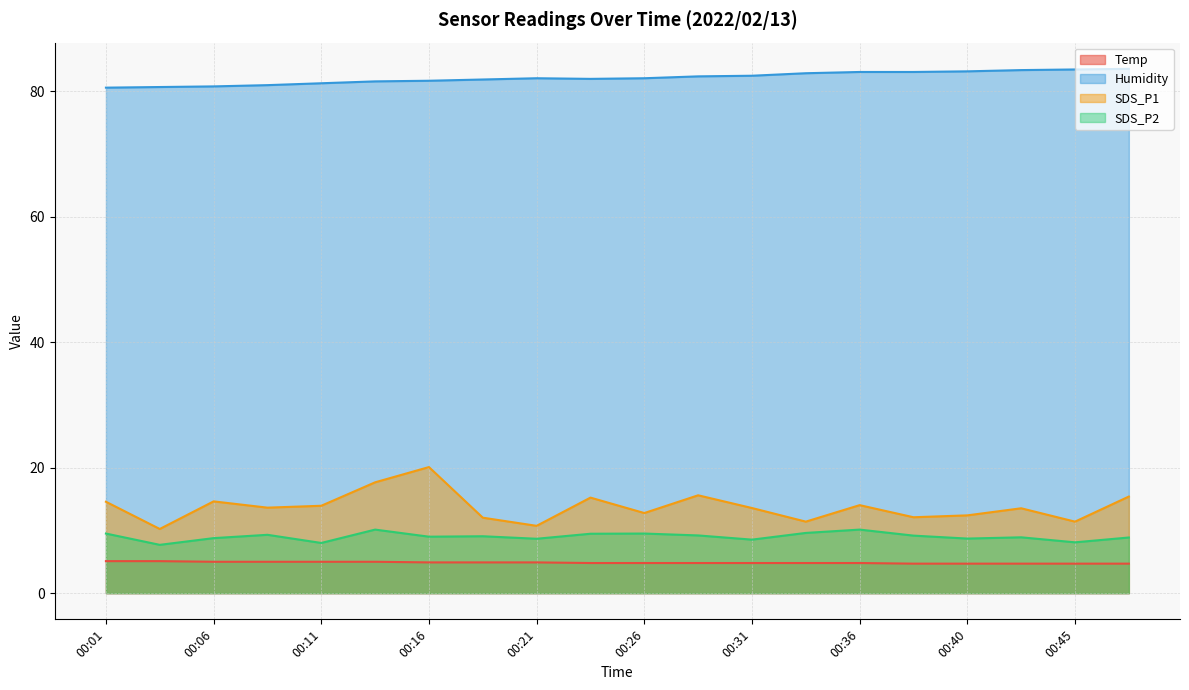

Where does the SDS_P1 series first go above 13?

00:01